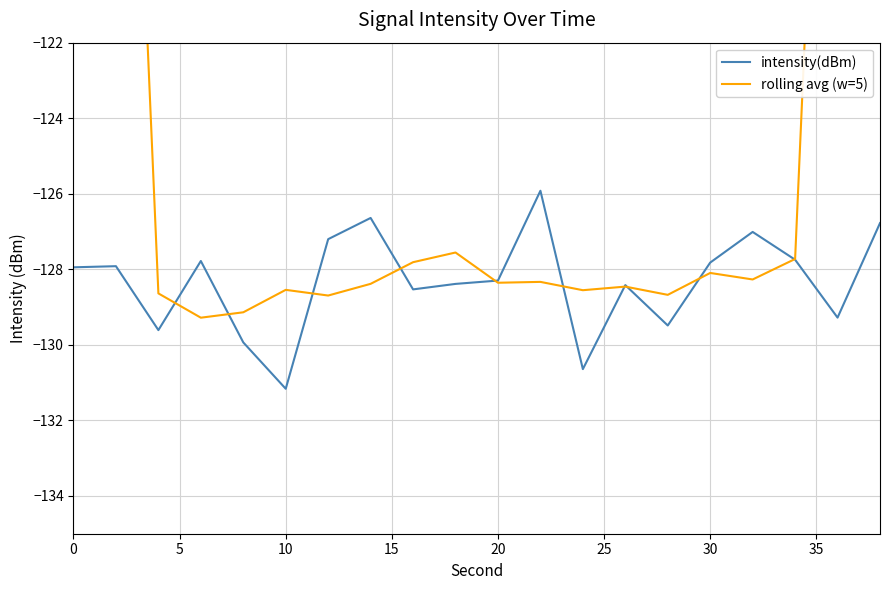

What is the highest value of the intensity(dBm) series?

-125.9